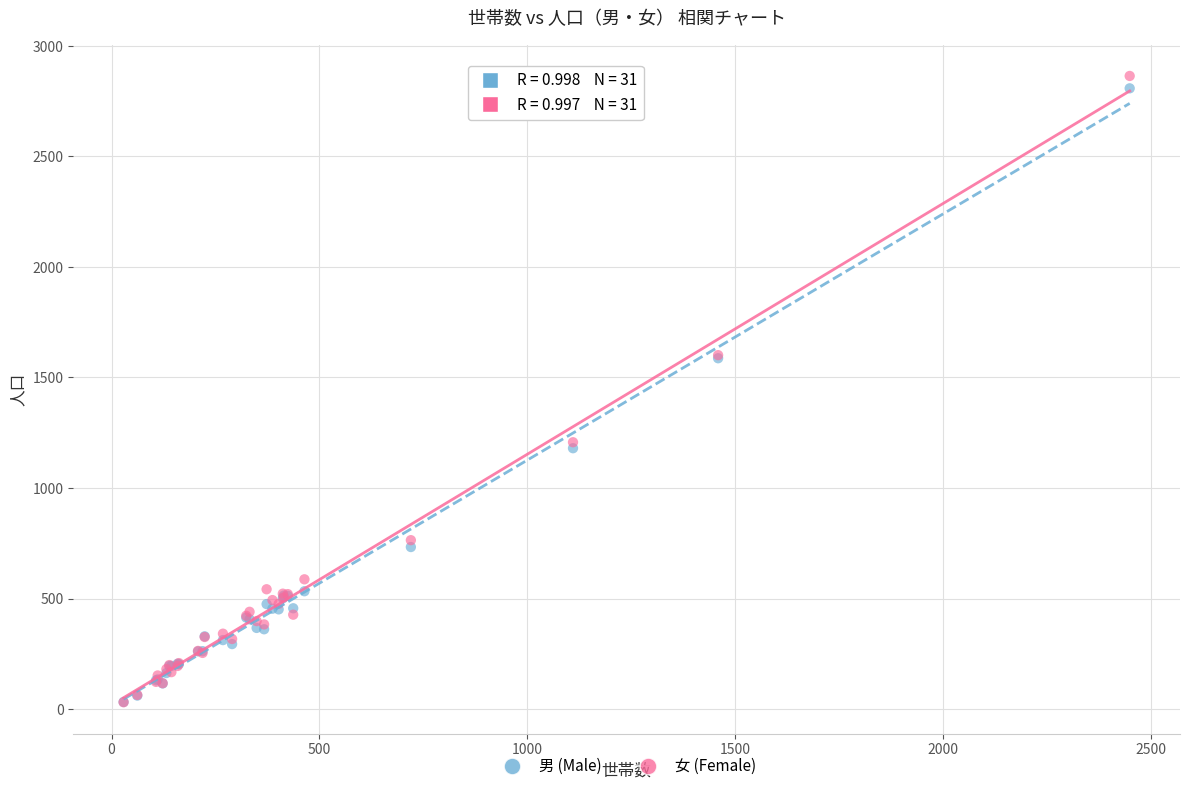

Which series reaches the maximum Y coordinate?

女 (Female)